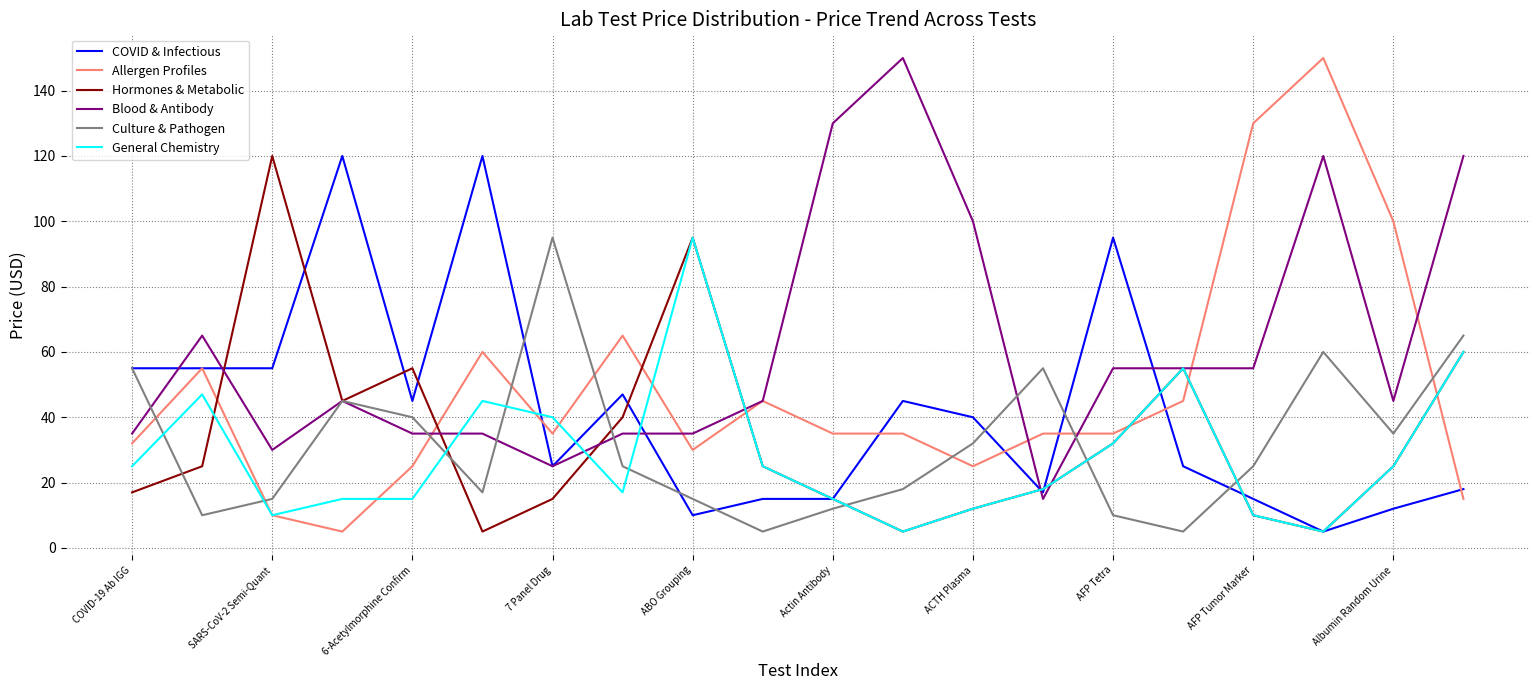

Which series has the largest total across all categories?

Blood & Antibody